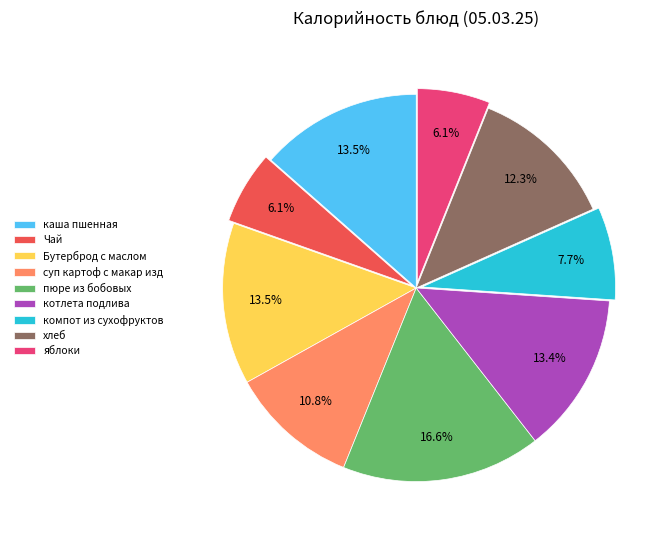

True or false: пюре из бобовых accounts for 17% of the total.

True